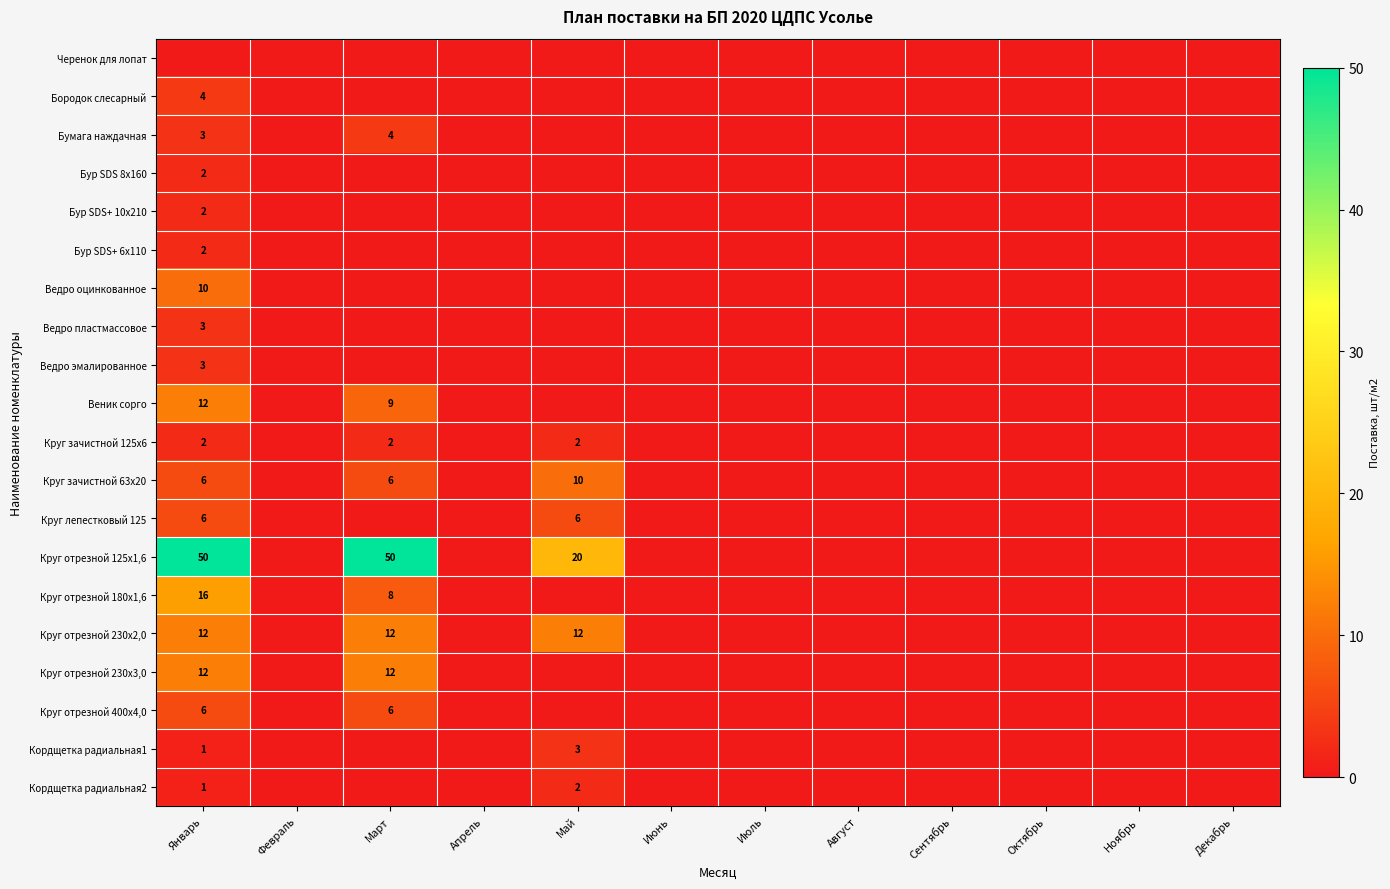

The Круг отрезной 125х1,6 series shows 50 at Январь. True or false?

True